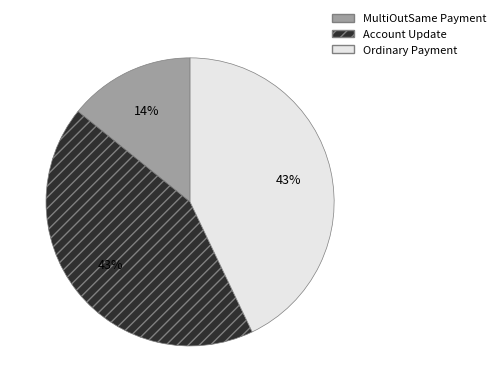

Does any single category account for the majority?

No